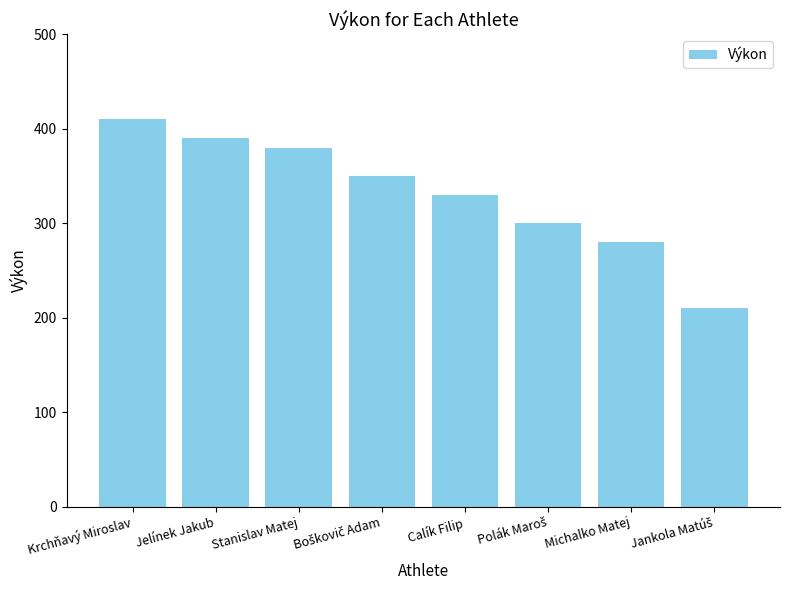

At which category does the chart reach its peak across all series?

Krchňavý Miroslav